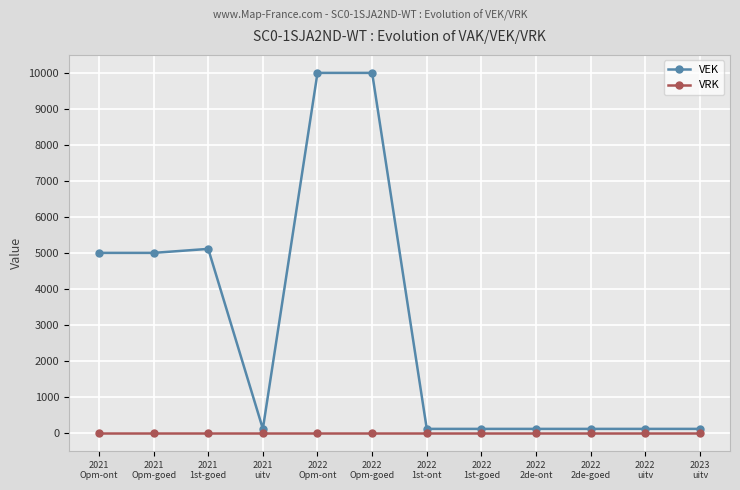

True or false: VEK and VRK intersect in this chart.

False